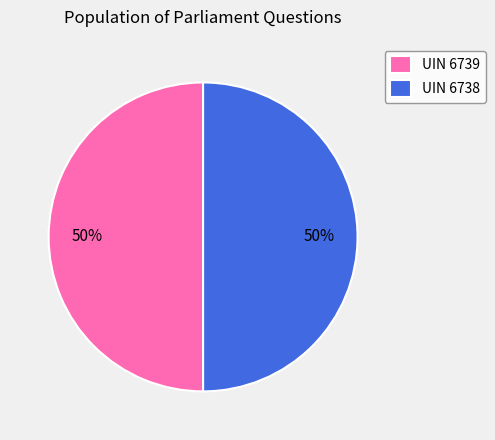

Is it true that UIN 6738 is 65% of the pie?

False